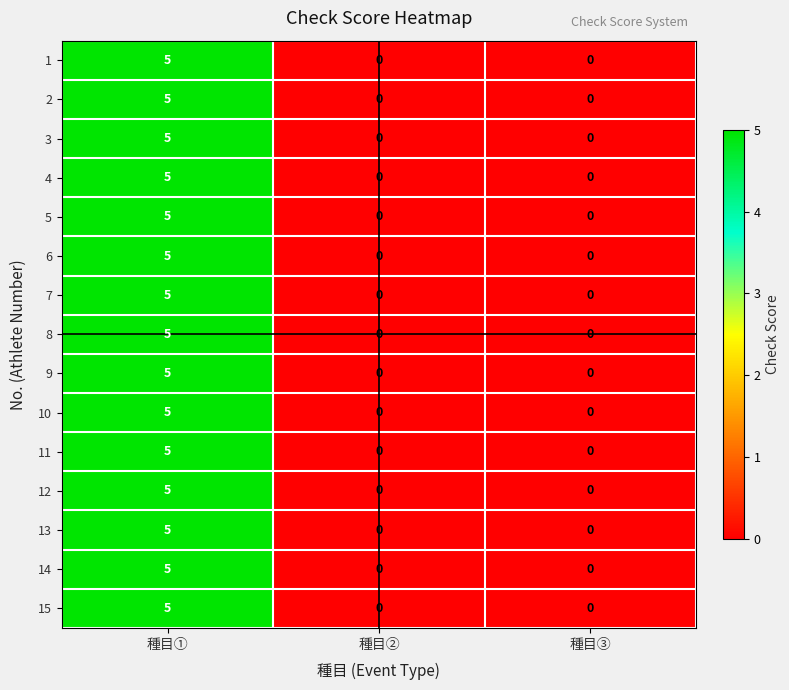

At which category does the chart reach its peak across all series?

種目①